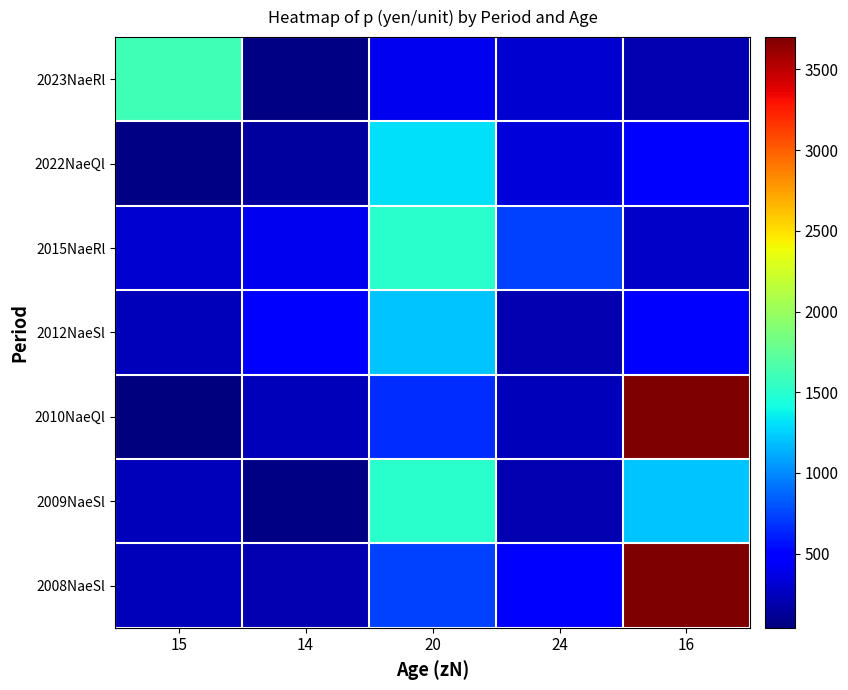

What is the smallest value displayed?

41